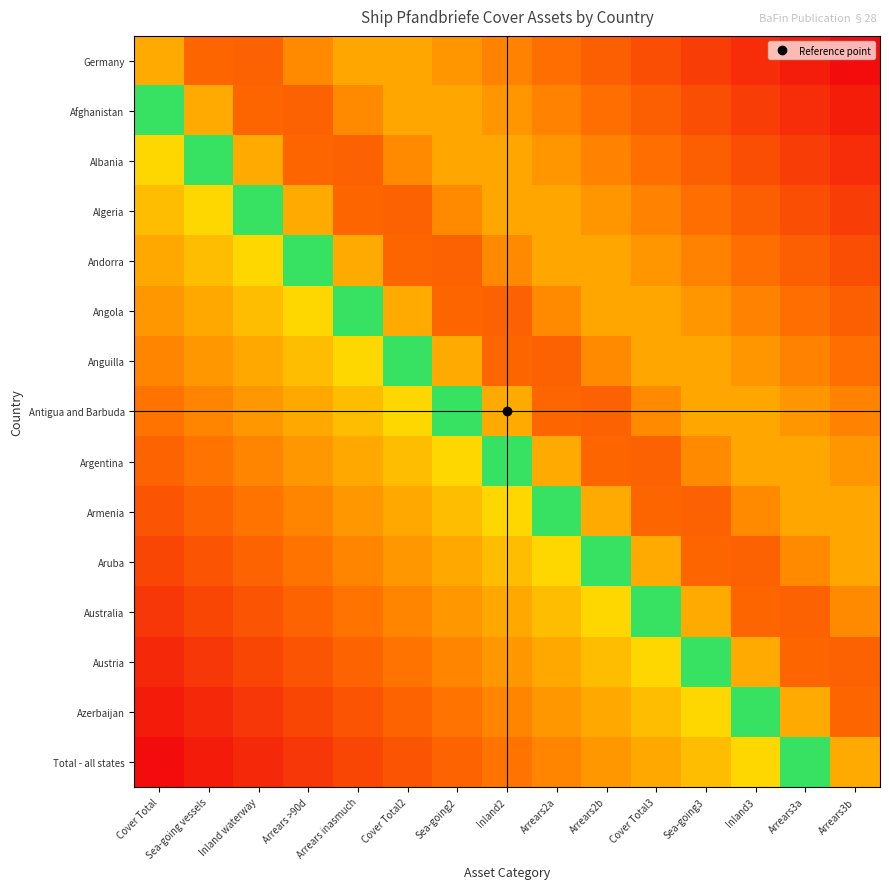

Reading left to right, what are all the values shown in this chart?

Germany: Cover Total=0.7	Sea-going vessels=0.8	Inland waterway=0.8	Arrears >90d=0.7	Arrears inasmuch=0.7	Cover Total2=0.7	Sea-going2=0.7	Inland2=0.8	Arrears2a=0.8	Arrears2b=0.8	Cover Total3=0.9	Sea-going3=0.9	Inland3=0.9	Arrears3a=1.0	Arrears3b=1.0
Afghanistan: Cover Total=0.5	Sea-going vessels=0.7	Inland waterway=0.8	Arrears >90d=0.8	Arrears inasmuch=0.7	Cover Total2=0.7	Sea-going2=0.7	Inland2=0.7	Arrears2a=0.8	Arrears2b=0.8	Cover Total3=0.8	Sea-going3=0.9	Inland3=0.9	Arrears3a=0.9	Arrears3b=1.0
Albania: Cover Total=0.4	Sea-going vessels=0.5	Inland waterway=0.7	Arrears >90d=0.8	Arrears inasmuch=0.8	Cover Total2=0.7	Sea-going2=0.7	Inland2=0.7	Arrears2a=0.7	Arrears2b=0.8	Cover Total3=0.8	Sea-going3=0.8	Inland3=0.9	Arrears3a=0.9	Arrears3b=0.9
Algeria: Cover Total=0.4	Sea-going vessels=0.4	Inland waterway=0.5	Arrears >90d=0.7	Arrears inasmuch=0.8	Cover Total2=0.8	Sea-going2=0.7	Inland2=0.7	Arrears2a=0.7	Arrears2b=0.7	Cover Total3=0.8	Sea-going3=0.8	Inland3=0.8	Arrears3a=0.9	Arrears3b=0.9
Andorra: Cover Total=0.4	Sea-going vessels=0.4	Inland waterway=0.4	Arrears >90d=0.5	Arrears inasmuch=0.7	Cover Total2=0.8	Sea-going2=0.8	Inland2=0.7	Arrears2a=0.7	Arrears2b=0.7	Cover Total3=0.7	Sea-going3=0.8	Inland3=0.8	Arrears3a=0.8	Arrears3b=0.9
Angola: Cover Total=0.3	Sea-going vessels=0.4	Inland waterway=0.4	Arrears >90d=0.4	Arrears inasmuch=0.5	Cover Total2=0.7	Sea-going2=0.8	Inland2=0.8	Arrears2a=0.7	Arrears2b=0.7	Cover Total3=0.7	Sea-going3=0.7	Inland3=0.8	Arrears3a=0.8	Arrears3b=0.8
Anguilla: Cover Total=0.3	Sea-going vessels=0.3	Inland waterway=0.4	Arrears >90d=0.4	Arrears inasmuch=0.4	Cover Total2=0.5	Sea-going2=0.7	Inland2=0.8	Arrears2a=0.8	Arrears2b=0.7	Cover Total3=0.7	Sea-going3=0.7	Inland3=0.7	Arrears3a=0.8	Arrears3b=0.8
Antigua and Barbuda: Cover Total=0.3	Sea-going vessels=0.3	Inland waterway=0.3	Arrears >90d=0.4	Arrears inasmuch=0.4	Cover Total2=0.4	Sea-going2=0.5	Inland2=0.7	Arrears2a=0.8	Arrears2b=0.8	Cover Total3=0.7	Sea-going3=0.7	Inland3=0.7	Arrears3a=0.7	Arrears3b=0.8
Argentina: Cover Total=0.2	Sea-going vessels=0.3	Inland waterway=0.3	Arrears >90d=0.3	Arrears inasmuch=0.4	Cover Total2=0.4	Sea-going2=0.4	Inland2=0.5	Arrears2a=0.7	Arrears2b=0.8	Cover Total3=0.8	Sea-going3=0.7	Inland3=0.7	Arrears3a=0.7	Arrears3b=0.7
Armenia: Cover Total=0.2	Sea-going vessels=0.2	Inland waterway=0.3	Arrears >90d=0.3	Arrears inasmuch=0.3	Cover Total2=0.4	Sea-going2=0.4	Inland2=0.4	Arrears2a=0.5	Arrears2b=0.7	Cover Total3=0.8	Sea-going3=0.8	Inland3=0.7	Arrears3a=0.7	Arrears3b=0.7
Aruba: Cover Total=0.1	Sea-going vessels=0.2	Inland waterway=0.2	Arrears >90d=0.3	Arrears inasmuch=0.3	Cover Total2=0.3	Sea-going2=0.4	Inland2=0.4	Arrears2a=0.4	Arrears2b=0.5	Cover Total3=0.7	Sea-going3=0.8	Inland3=0.8	Arrears3a=0.7	Arrears3b=0.7
Australia: Cover Total=0.1	Sea-going vessels=0.1	Inland waterway=0.2	Arrears >90d=0.2	Arrears inasmuch=0.3	Cover Total2=0.3	Sea-going2=0.3	Inland2=0.4	Arrears2a=0.4	Arrears2b=0.4	Cover Total3=0.5	Sea-going3=0.7	Inland3=0.8	Arrears3a=0.8	Arrears3b=0.7
Austria: Cover Total=0.1	Sea-going vessels=0.1	Inland waterway=0.1	Arrears >90d=0.2	Arrears inasmuch=0.2	Cover Total2=0.3	Sea-going2=0.3	Inland2=0.3	Arrears2a=0.4	Arrears2b=0.4	Cover Total3=0.4	Sea-going3=0.5	Inland3=0.7	Arrears3a=0.8	Arrears3b=0.8
Azerbaijan: Cover Total=0.0	Sea-going vessels=0.1	Inland waterway=0.1	Arrears >90d=0.1	Arrears inasmuch=0.2	Cover Total2=0.2	Sea-going2=0.3	Inland2=0.3	Arrears2a=0.3	Arrears2b=0.4	Cover Total3=0.4	Sea-going3=0.4	Inland3=0.5	Arrears3a=0.7	Arrears3b=0.8
Total - all states: Cover Total=0.0	Sea-going vessels=0.0	Inland waterway=0.1	Arrears >90d=0.1	Arrears inasmuch=0.1	Cover Total2=0.2	Sea-going2=0.2	Inland2=0.3	Arrears2a=0.3	Arrears2b=0.3	Cover Total3=0.4	Sea-going3=0.4	Inland3=0.4	Arrears3a=0.5	Arrears3b=0.7